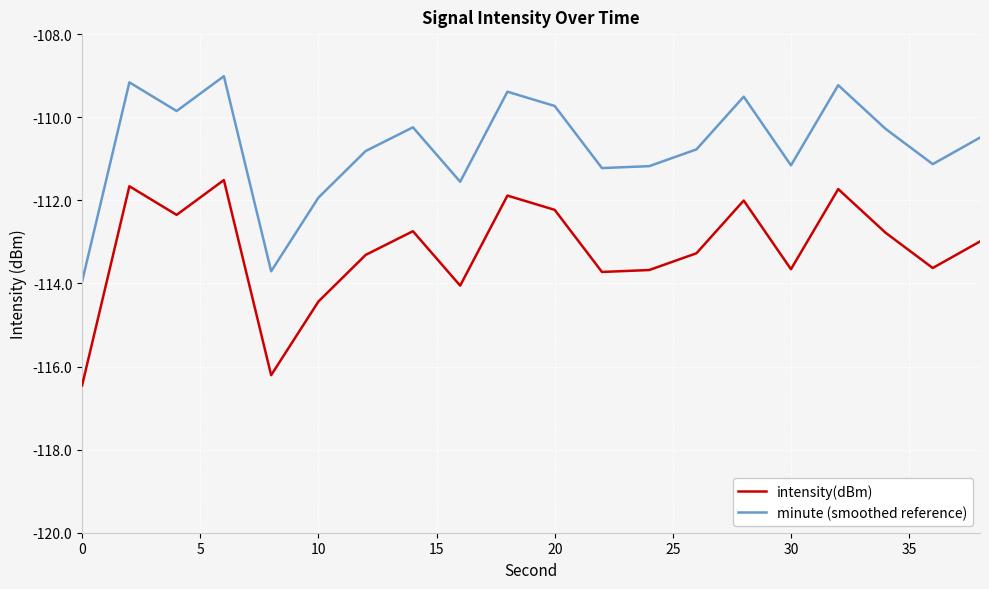

Rank the series by their maximum value, from highest to lowest.

minute (smoothed reference), intensity(dBm)